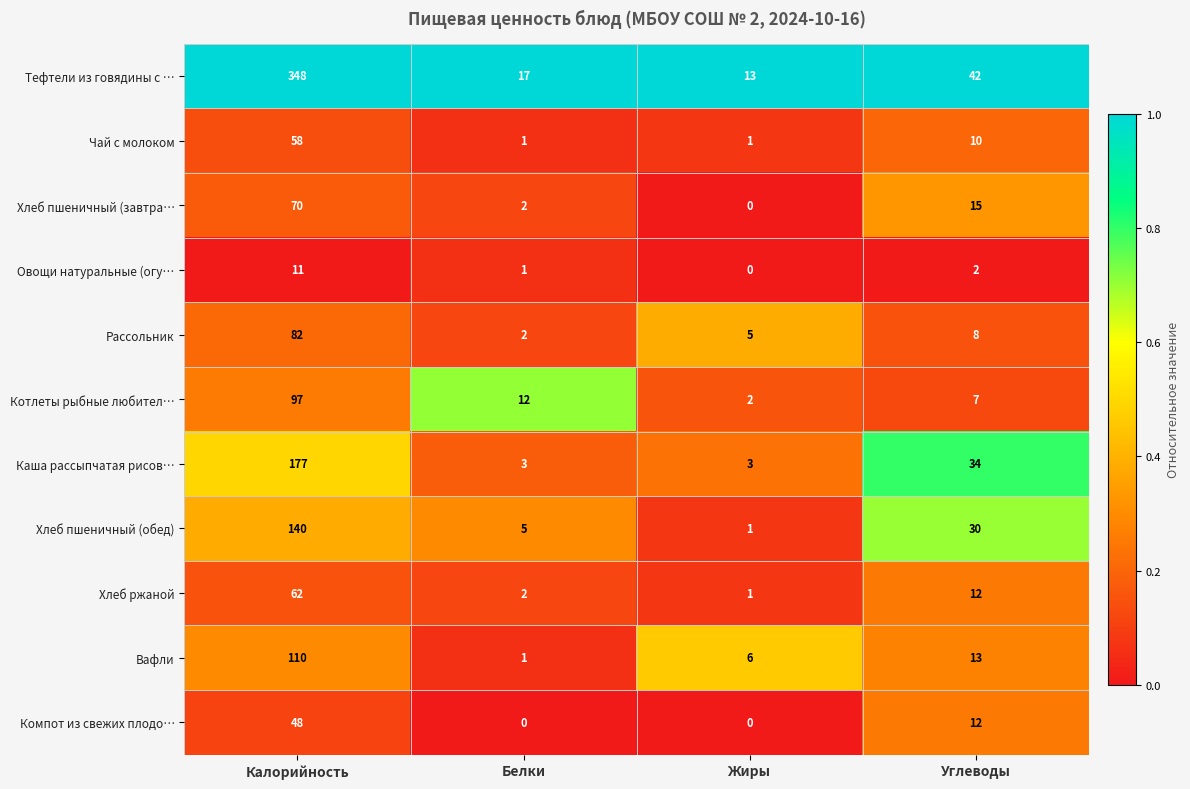

How many Чай с молоком values are between 1 and 58?

4